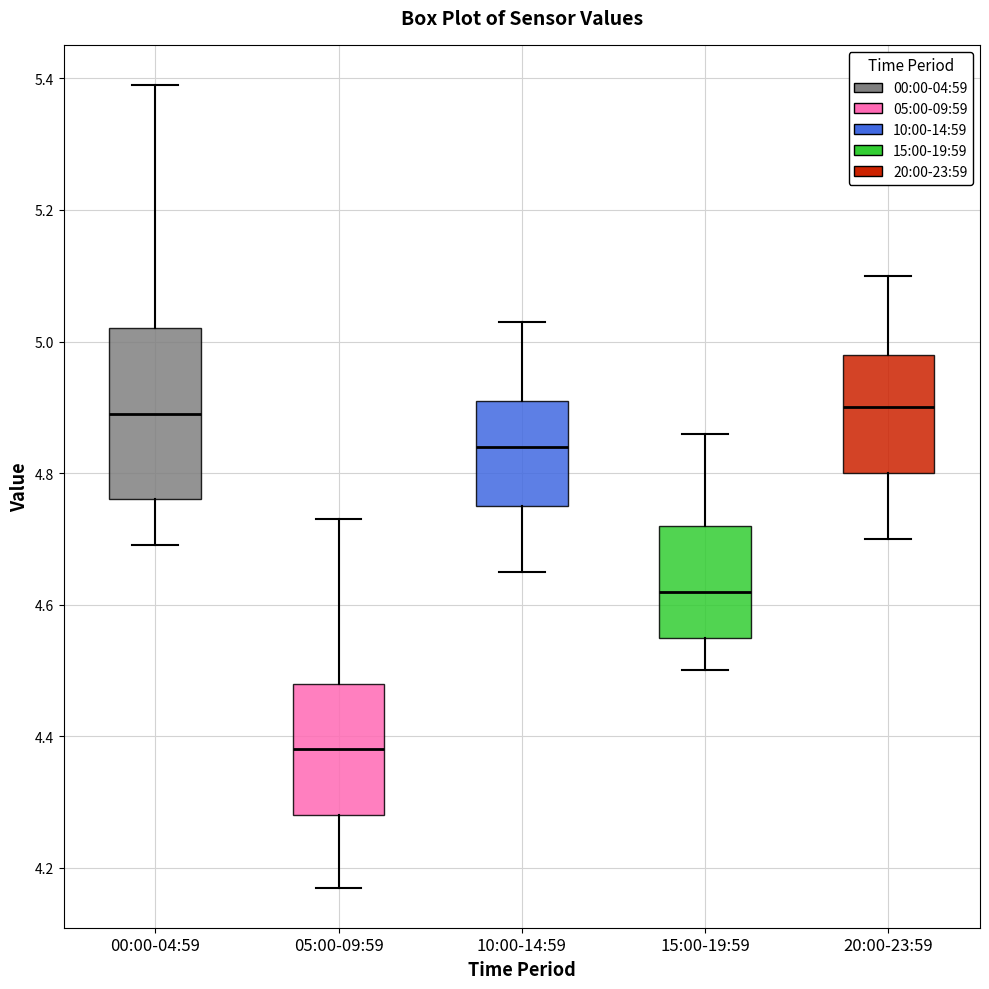

Reading left to right, transcribe this box plot: for each box, give where its median line is, the range the box spans, and where its two whiskers end, as read against the y-axis. The values are not printed on the chart, so give them approximately, as read against the axis.

00:00-04:59: median 4.90, box 4.76 to 5.02, whiskers 4.70 to 5.40
05:00-09:59: median 4.38, box 4.28 to 4.48, whiskers 4.18 to 4.74
10:00-14:59: median 4.84, box 4.76 to 4.92, whiskers 4.66 to 5.04
15:00-19:59: median 4.62, box 4.56 to 4.72, whiskers 4.50 to 4.86
20:00-23:59: median 4.90, box 4.80 to 4.98, whiskers 4.70 to 5.10